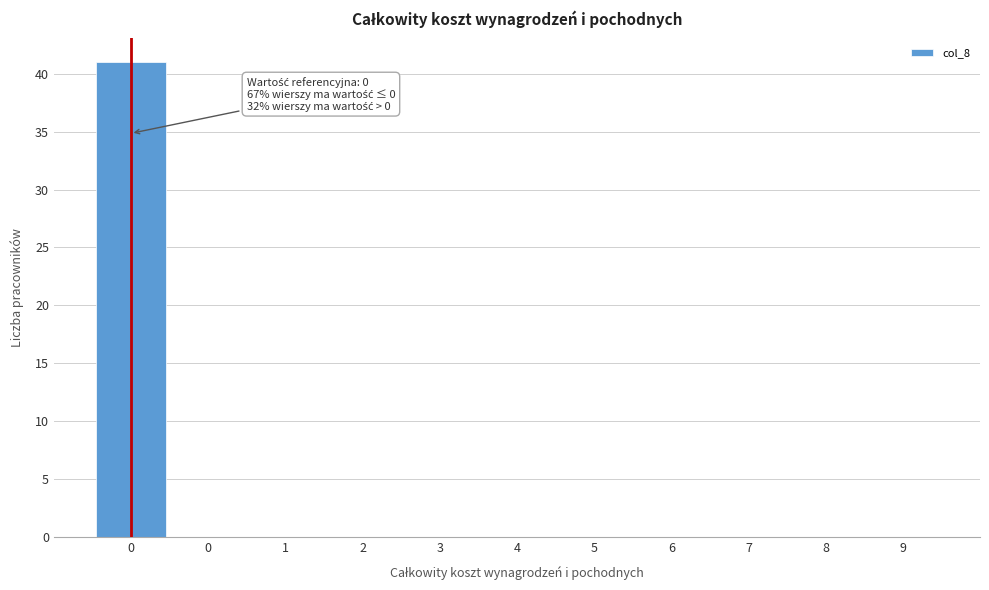

How many data points does each series have?

11